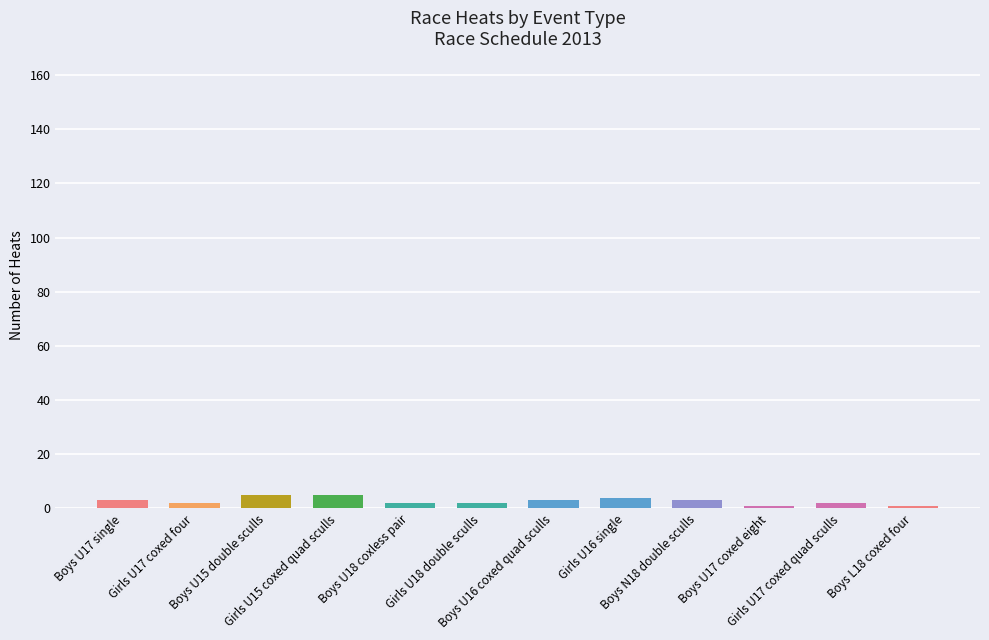

What is the minimum value shown in the chart?

1